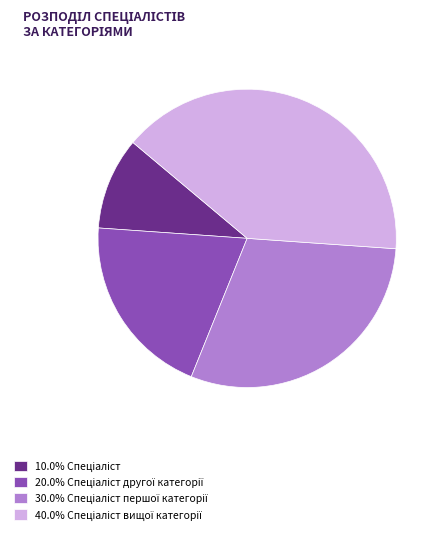

Is there any slice that represents more than half of the pie?

No